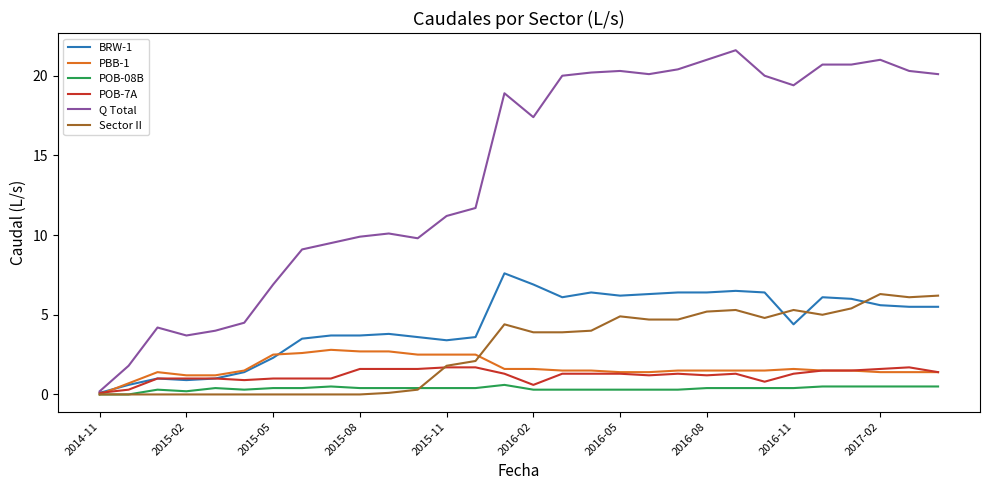

What is the average value of the PBB-1 series?

1.7